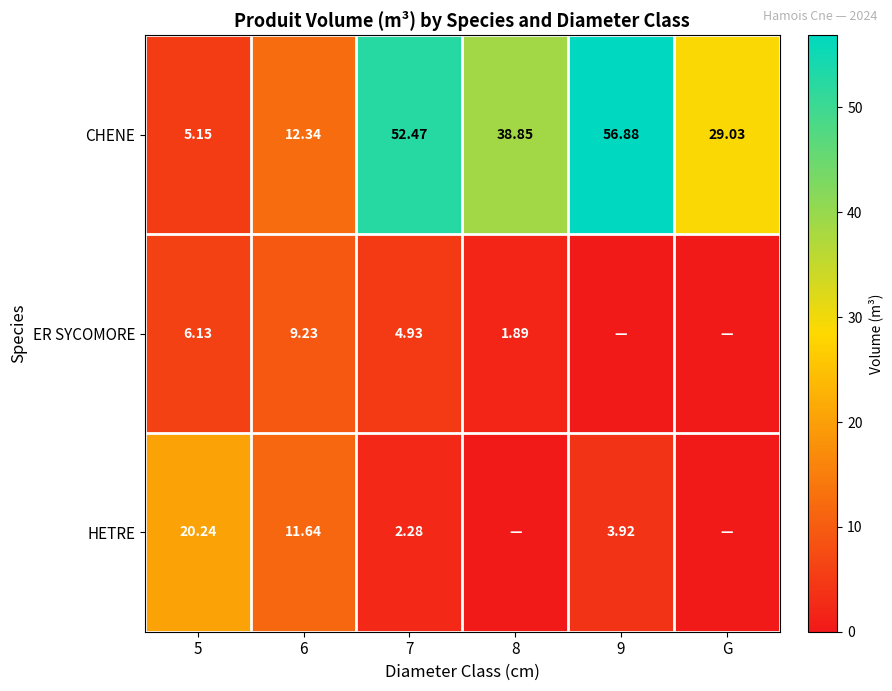

At which label does CHENE first exceed 38?

7